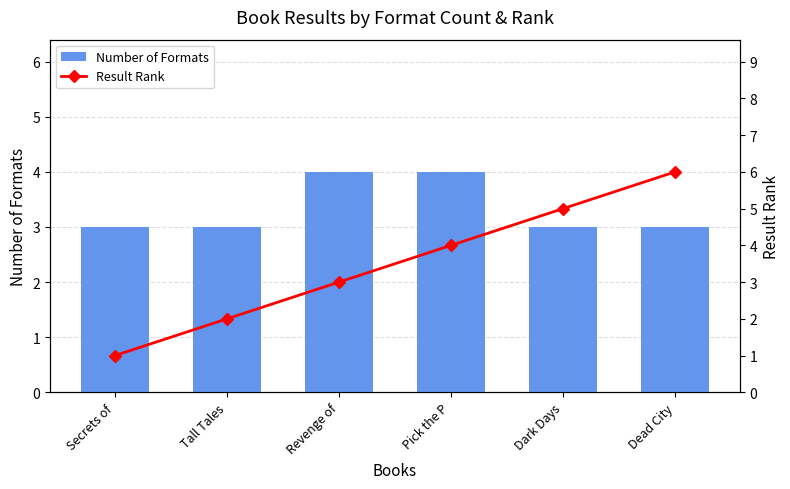

What is the label of the 2nd bar from the right?

Dark Days